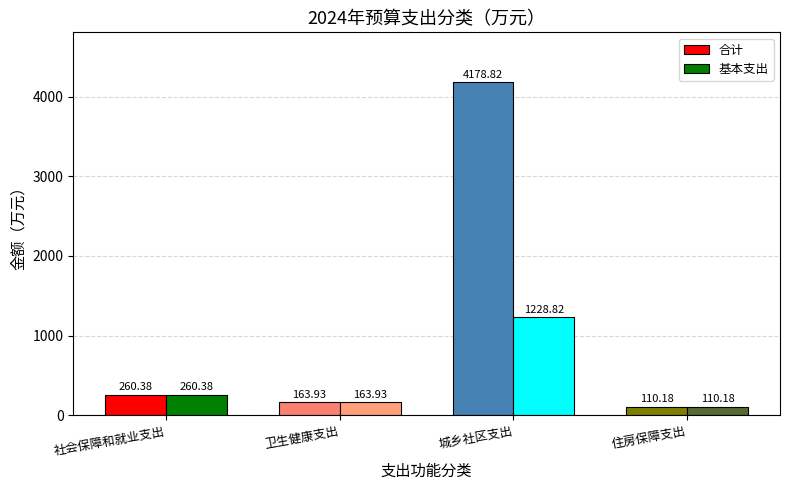

At which label is 基本支出 closest to 669?

社会保障和就业支出